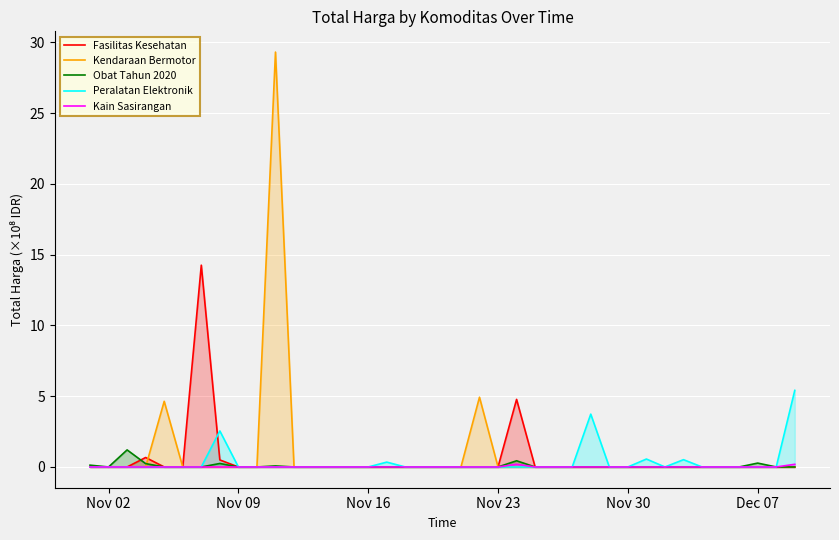

The Fasilitas Kesehatan series shows 0.0 at Nov 30. True or false?

True